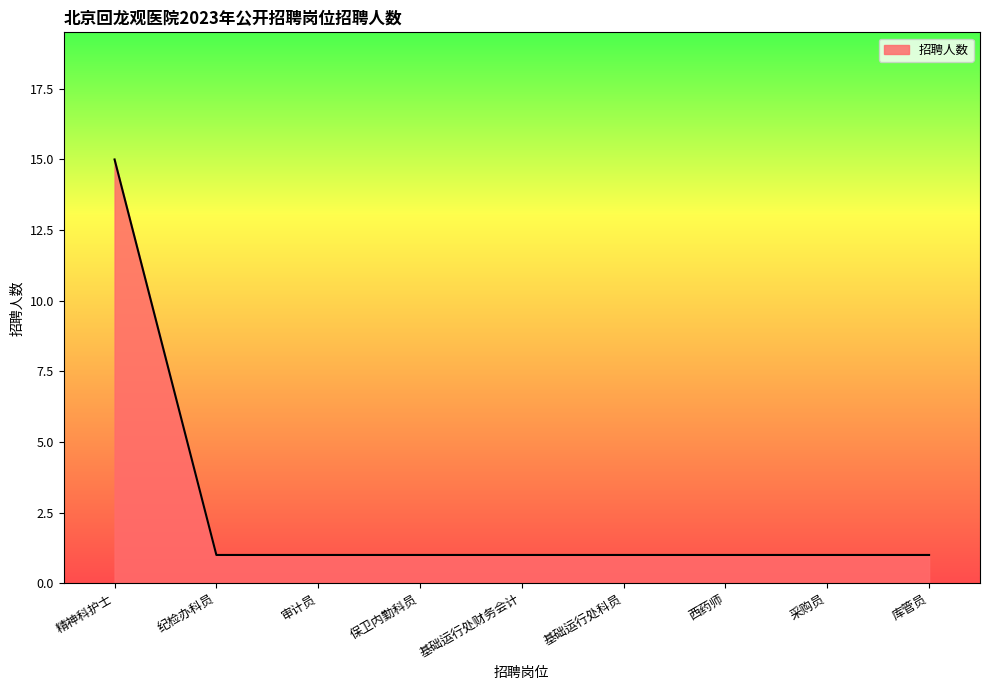

Approximately how many times larger is the value at 基础运行处科员 compared to 采购员?

1.0